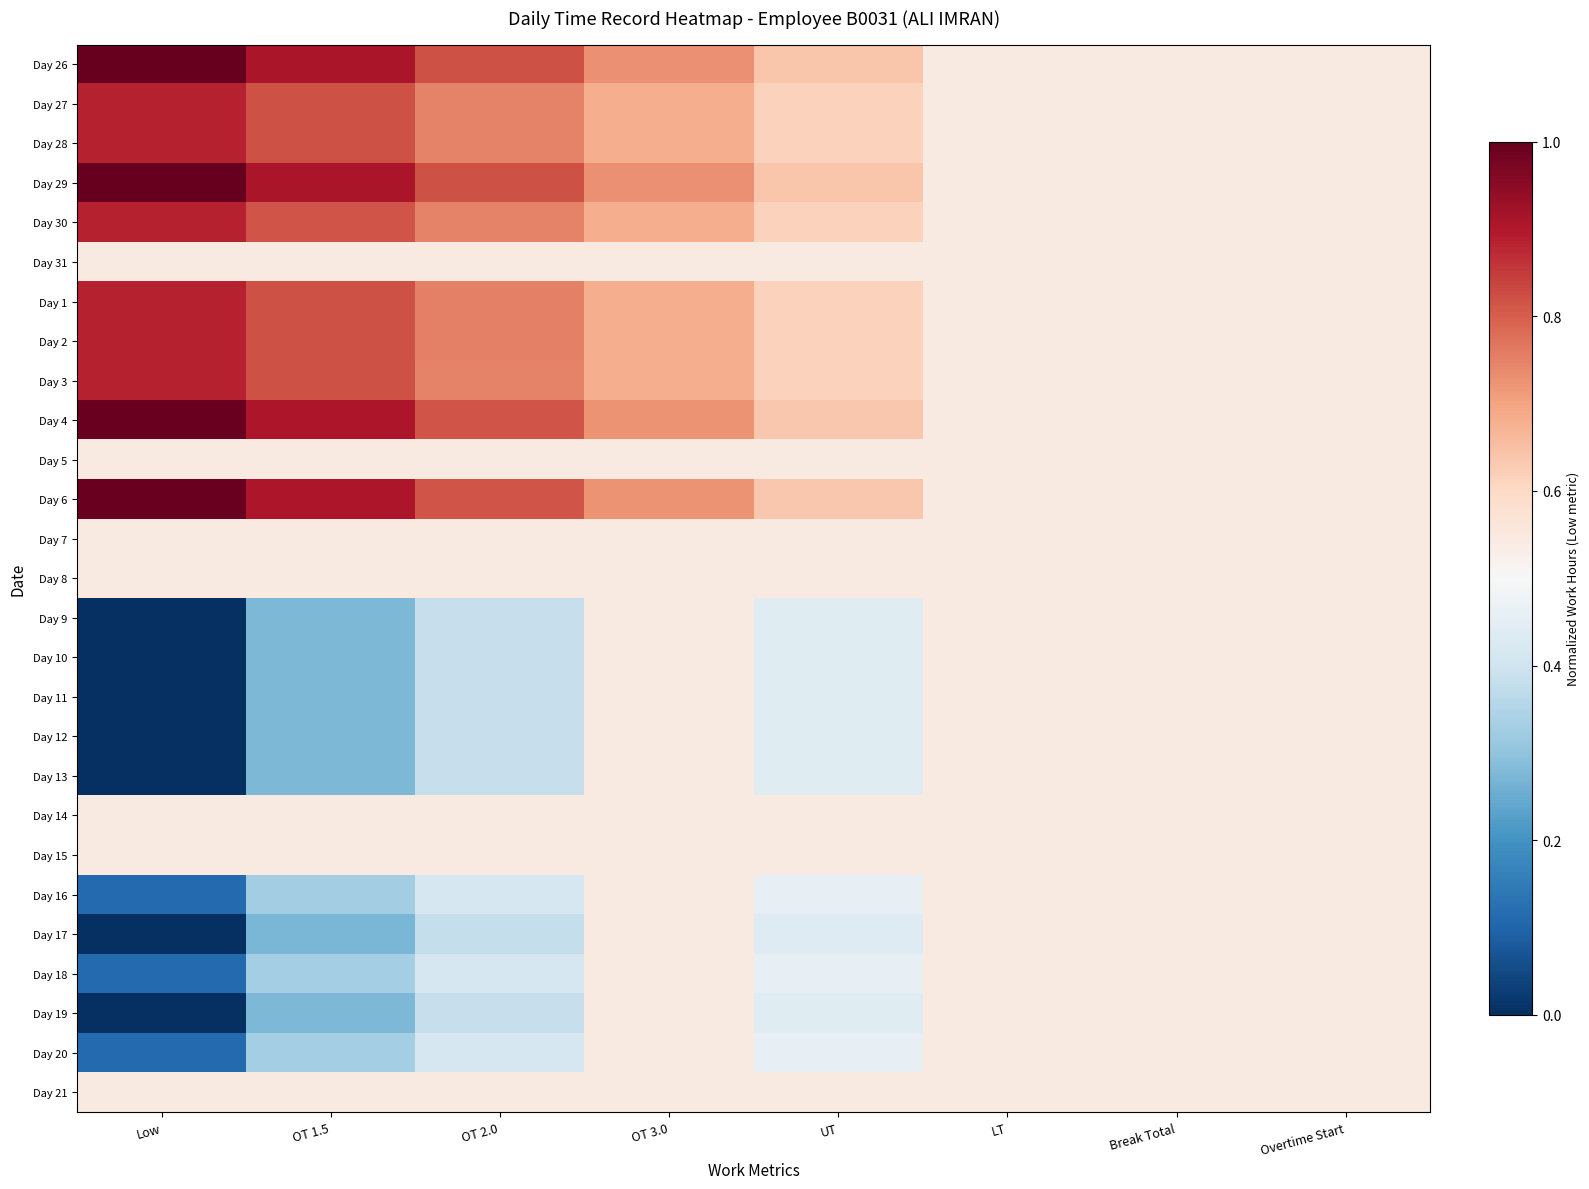

Reading left to right, what are all the values shown in this chart?

Day 26: Low=1.0	OT 1.5=0.9	OT 2.0=0.8	OT 3.0=0.7	UT=0.6	LT=0.5	Break Total=0.5	Overtime Start=0.5
Day 27: Low=0.9	OT 1.5=0.8	OT 2.0=0.7	OT 3.0=0.7	UT=0.6	LT=0.5	Break Total=0.5	Overtime Start=0.5
Day 28: Low=0.9	OT 1.5=0.8	OT 2.0=0.7	OT 3.0=0.7	UT=0.6	LT=0.5	Break Total=0.5	Overtime Start=0.5
Day 29: Low=1.0	OT 1.5=0.9	OT 2.0=0.8	OT 3.0=0.7	UT=0.6	LT=0.5	Break Total=0.5	Overtime Start=0.5
Day 30: Low=0.9	OT 1.5=0.8	OT 2.0=0.7	OT 3.0=0.7	UT=0.6	LT=0.5	Break Total=0.5	Overtime Start=0.5
Day 31: Low=0.5	OT 1.5=0.5	OT 2.0=0.5	OT 3.0=0.5	UT=0.5	LT=0.5	Break Total=0.5	Overtime Start=0.5
Day 1: Low=0.9	OT 1.5=0.8	OT 2.0=0.8	OT 3.0=0.7	UT=0.6	LT=0.5	Break Total=0.5	Overtime Start=0.5
Day 2: Low=0.9	OT 1.5=0.8	OT 2.0=0.8	OT 3.0=0.7	UT=0.6	LT=0.5	Break Total=0.5	Overtime Start=0.5
Day 3: Low=0.9	OT 1.5=0.8	OT 2.0=0.7	OT 3.0=0.7	UT=0.6	LT=0.5	Break Total=0.5	Overtime Start=0.5
Day 4: Low=1.0	OT 1.5=0.9	OT 2.0=0.8	OT 3.0=0.7	UT=0.6	LT=0.5	Break Total=0.5	Overtime Start=0.5
Day 5: Low=0.5	OT 1.5=0.5	OT 2.0=0.5	OT 3.0=0.5	UT=0.5	LT=0.5	Break Total=0.5	Overtime Start=0.5
Day 6: Low=1.0	OT 1.5=0.9	OT 2.0=0.8	OT 3.0=0.7	UT=0.6	LT=0.5	Break Total=0.5	Overtime Start=0.5
Day 7: Low=0.5	OT 1.5=0.5	OT 2.0=0.5	OT 3.0=0.5	UT=0.5	LT=0.5	Break Total=0.5	Overtime Start=0.5
Day 8: Low=0.5	OT 1.5=0.5	OT 2.0=0.5	OT 3.0=0.5	UT=0.5	LT=0.5	Break Total=0.5	Overtime Start=0.5
Day 9: Low=0.0	OT 1.5=0.3	OT 2.0=0.4	OT 3.0=0.5	UT=0.4	LT=0.5	Break Total=0.5	Overtime Start=0.5
Day 10: Low=0.0	OT 1.5=0.3	OT 2.0=0.4	OT 3.0=0.5	UT=0.4	LT=0.5	Break Total=0.5	Overtime Start=0.5
Day 11: Low=0.0	OT 1.5=0.3	OT 2.0=0.4	OT 3.0=0.5	UT=0.4	LT=0.5	Break Total=0.5	Overtime Start=0.5
Day 12: Low=0.0	OT 1.5=0.3	OT 2.0=0.4	OT 3.0=0.5	UT=0.4	LT=0.5	Break Total=0.5	Overtime Start=0.5
Day 13: Low=0.0	OT 1.5=0.3	OT 2.0=0.4	OT 3.0=0.5	UT=0.4	LT=0.5	Break Total=0.5	Overtime Start=0.5
Day 14: Low=0.5	OT 1.5=0.5	OT 2.0=0.5	OT 3.0=0.5	UT=0.5	LT=0.5	Break Total=0.5	Overtime Start=0.5
Day 15: Low=0.5	OT 1.5=0.5	OT 2.0=0.5	OT 3.0=0.5	UT=0.5	LT=0.5	Break Total=0.5	Overtime Start=0.5
Day 16: Low=0.1	OT 1.5=0.3	OT 2.0=0.4	OT 3.0=0.5	UT=0.5	LT=0.5	Break Total=0.5	Overtime Start=0.5
Day 17: Low=0.0	OT 1.5=0.3	OT 2.0=0.4	OT 3.0=0.5	UT=0.4	LT=0.5	Break Total=0.5	Overtime Start=0.5
Day 18: Low=0.1	OT 1.5=0.3	OT 2.0=0.4	OT 3.0=0.5	UT=0.5	LT=0.5	Break Total=0.5	Overtime Start=0.5
Day 19: Low=0.0	OT 1.5=0.3	OT 2.0=0.4	OT 3.0=0.5	UT=0.4	LT=0.5	Break Total=0.5	Overtime Start=0.5
Day 20: Low=0.1	OT 1.5=0.3	OT 2.0=0.4	OT 3.0=0.5	UT=0.5	LT=0.5	Break Total=0.5	Overtime Start=0.5
Day 21: Low=0.5	OT 1.5=0.5	OT 2.0=0.5	OT 3.0=0.5	UT=0.5	LT=0.5	Break Total=0.5	Overtime Start=0.5